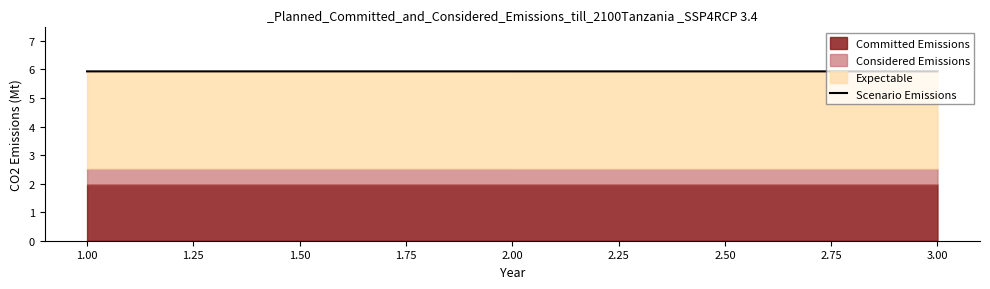

What is the value of the 1st point from the left?

5.9